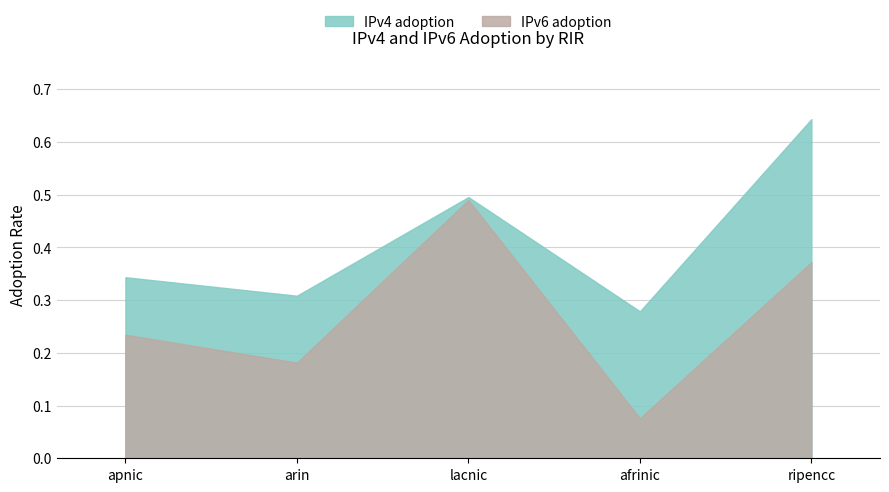

What is the average value of the IPv4 adoption series?

0.4